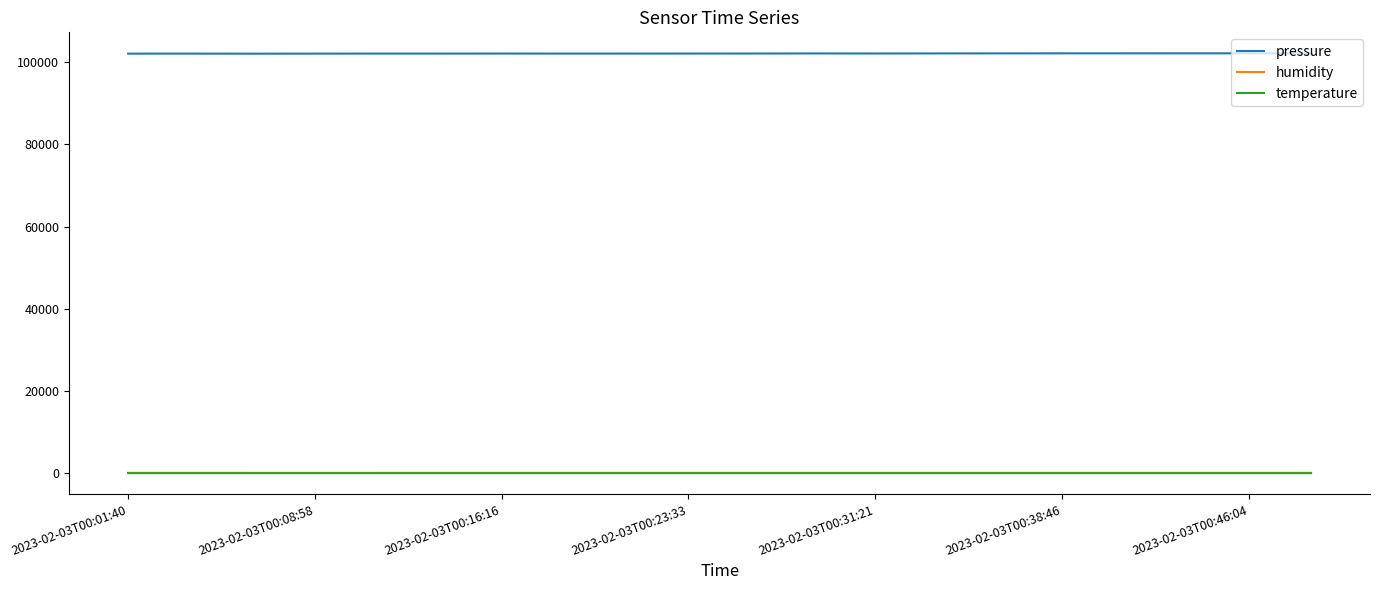

True or false: pressure and humidity intersect in this chart.

False